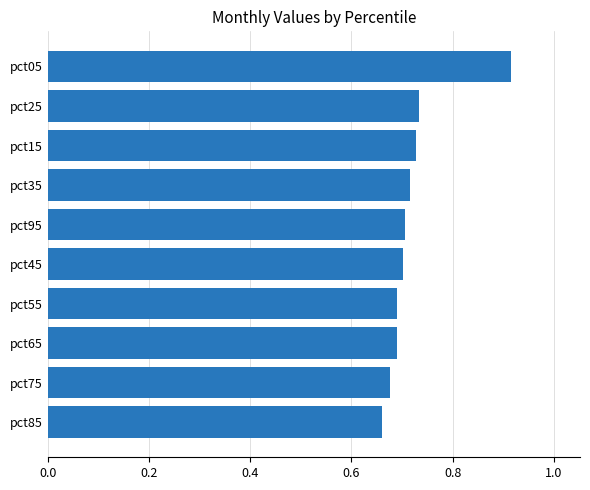

Is it true that the value at pct65 is 0.2?

False